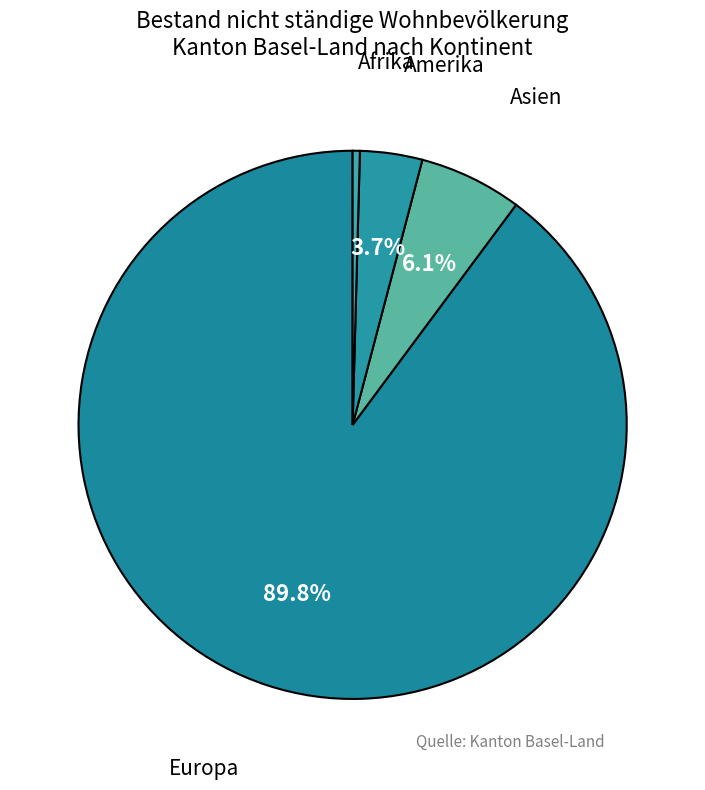

How many segments does this pie chart have?

4